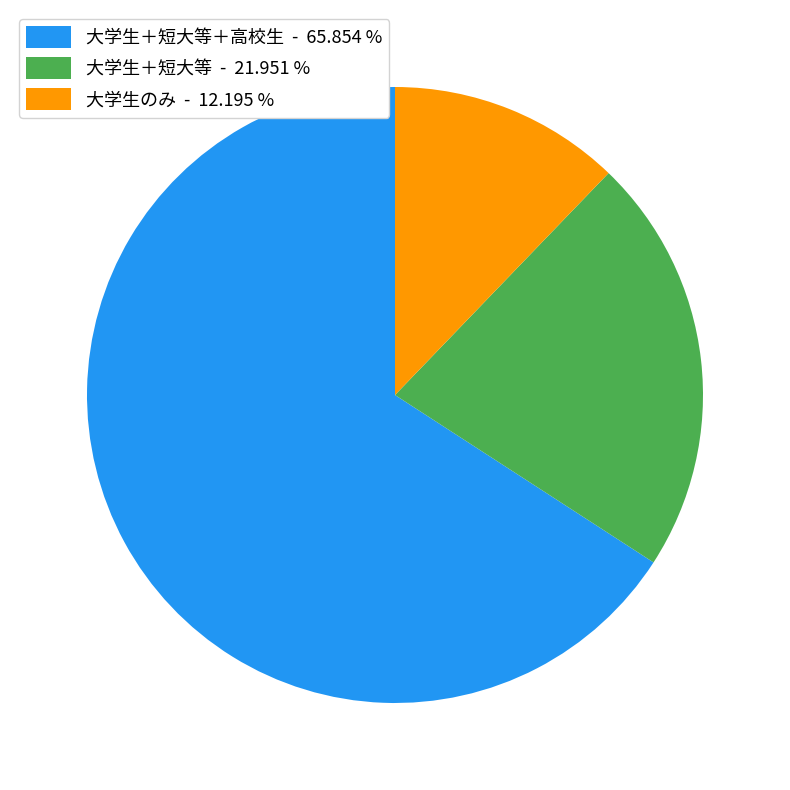

Is there any slice that represents more than half of the pie?

Yes